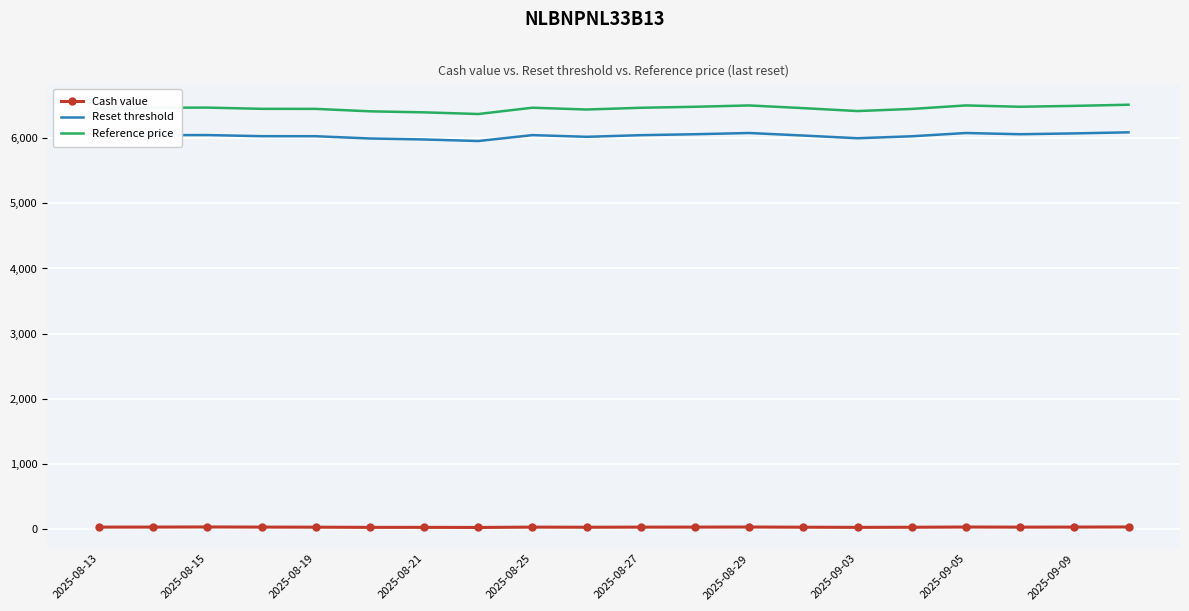

What is the lowest value of the Reset threshold series?

5955.9